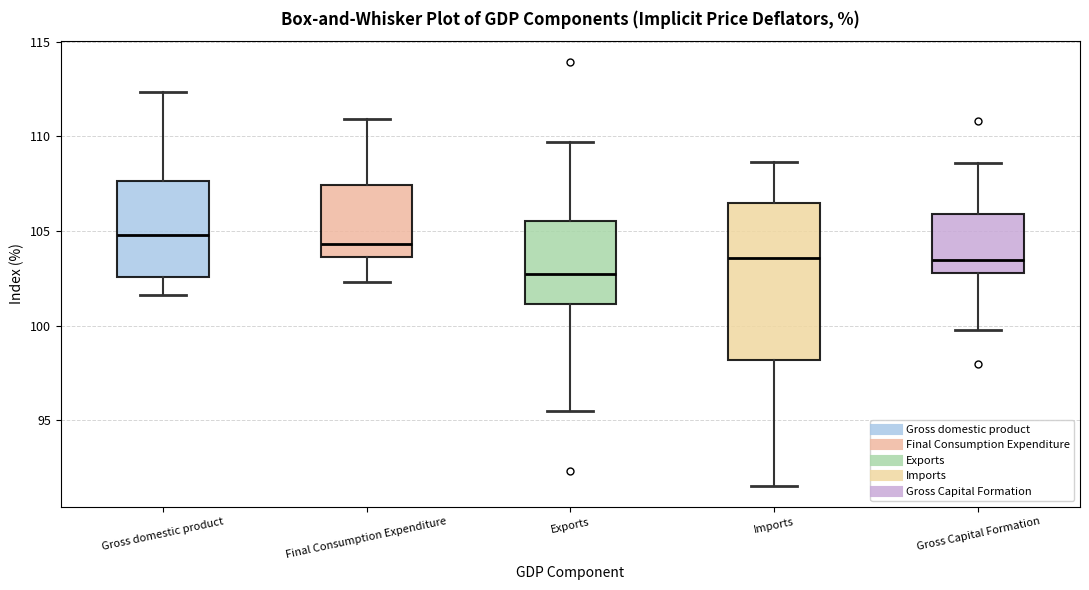

Which box is the tallest, from its lower edge to its upper edge?

Imports